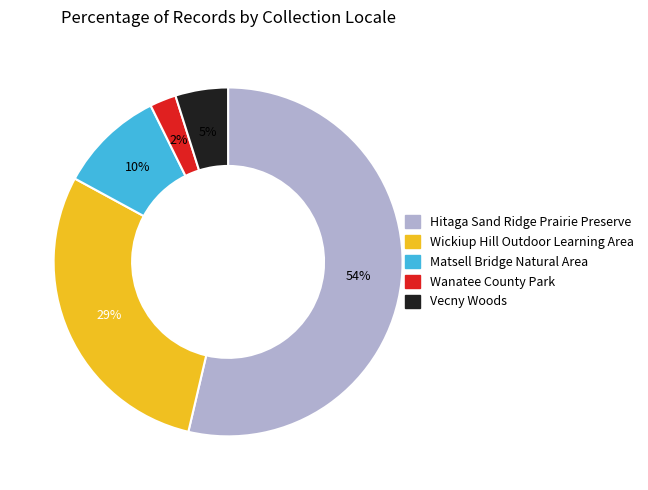

Is there a majority slice in this chart?

Yes